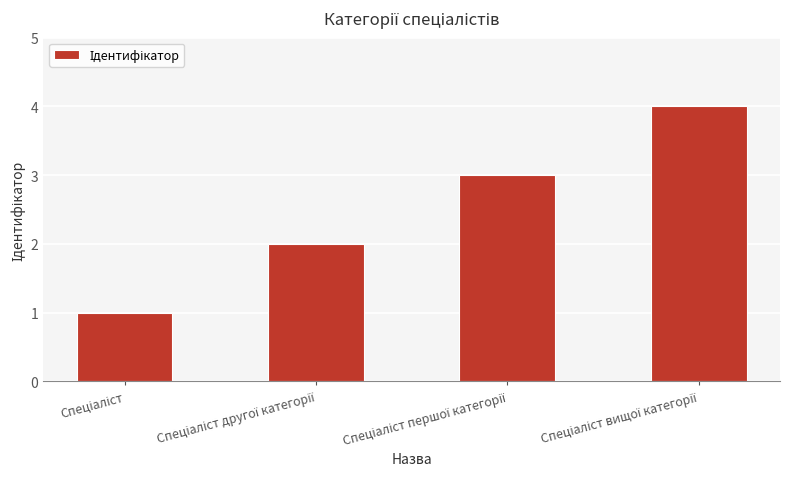

What is the difference between the maximum and minimum values?

3